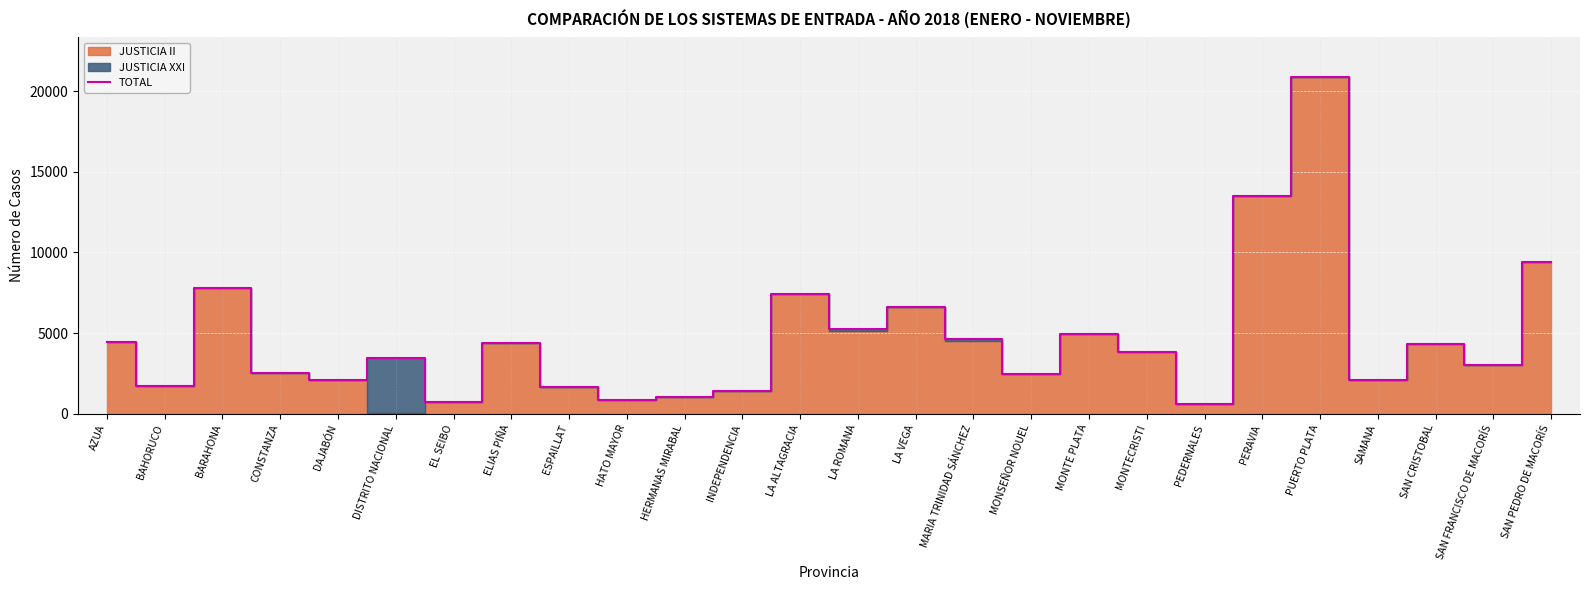

What is the ratio of the value at PEDERNALES to the value at MARIA TRINIDAD SÁNCHEZ?

0.1